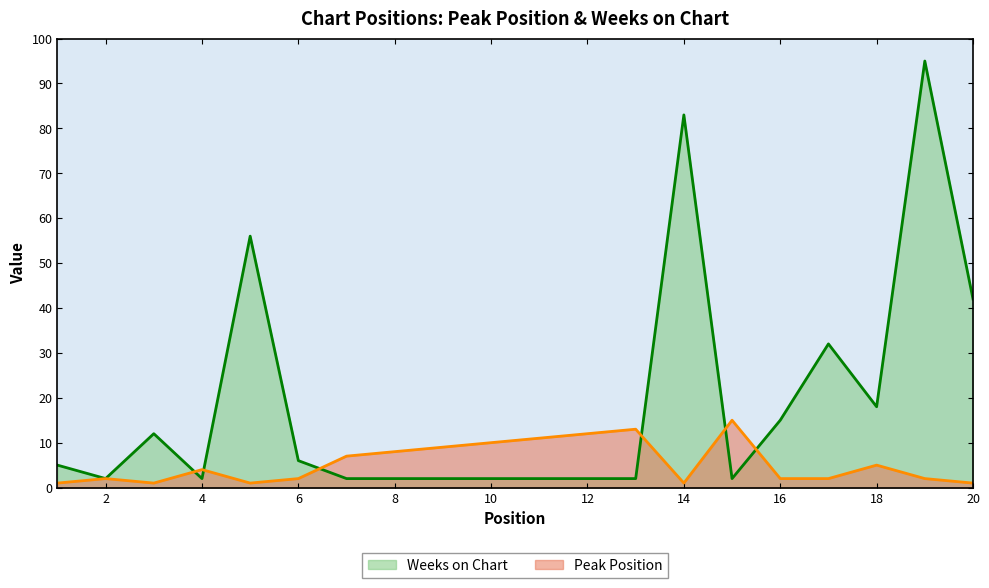

The value of Peak Position at 9 is 9. True or false?

True